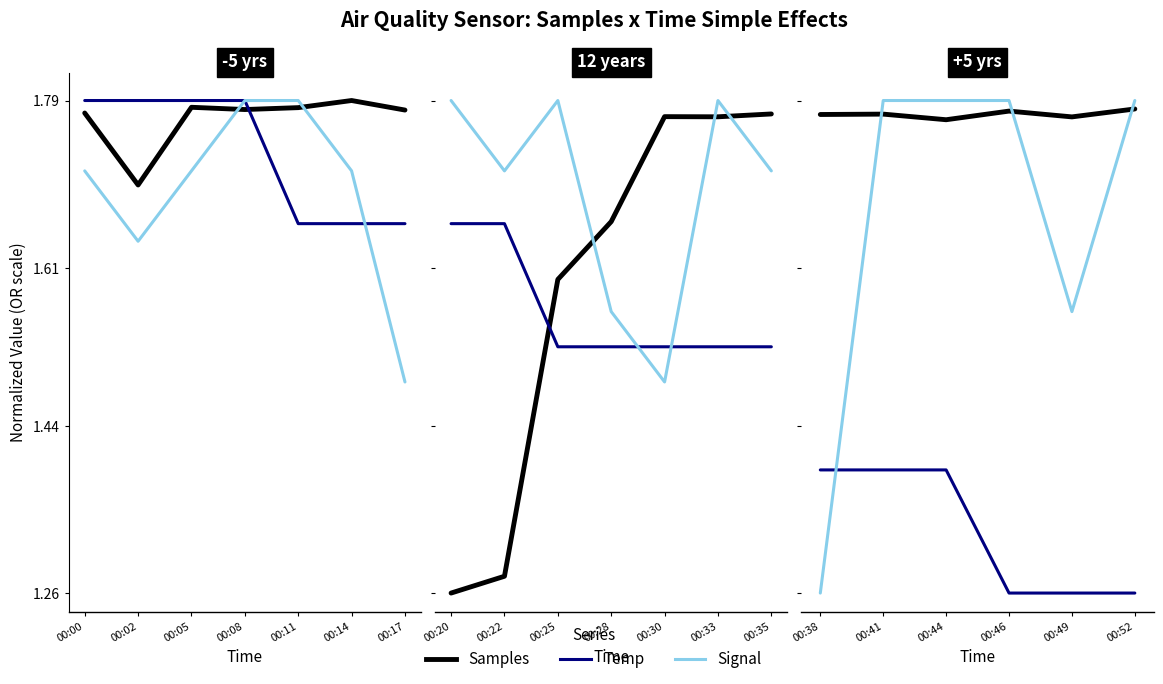

Is this an area chart (filled region under the line)?

No